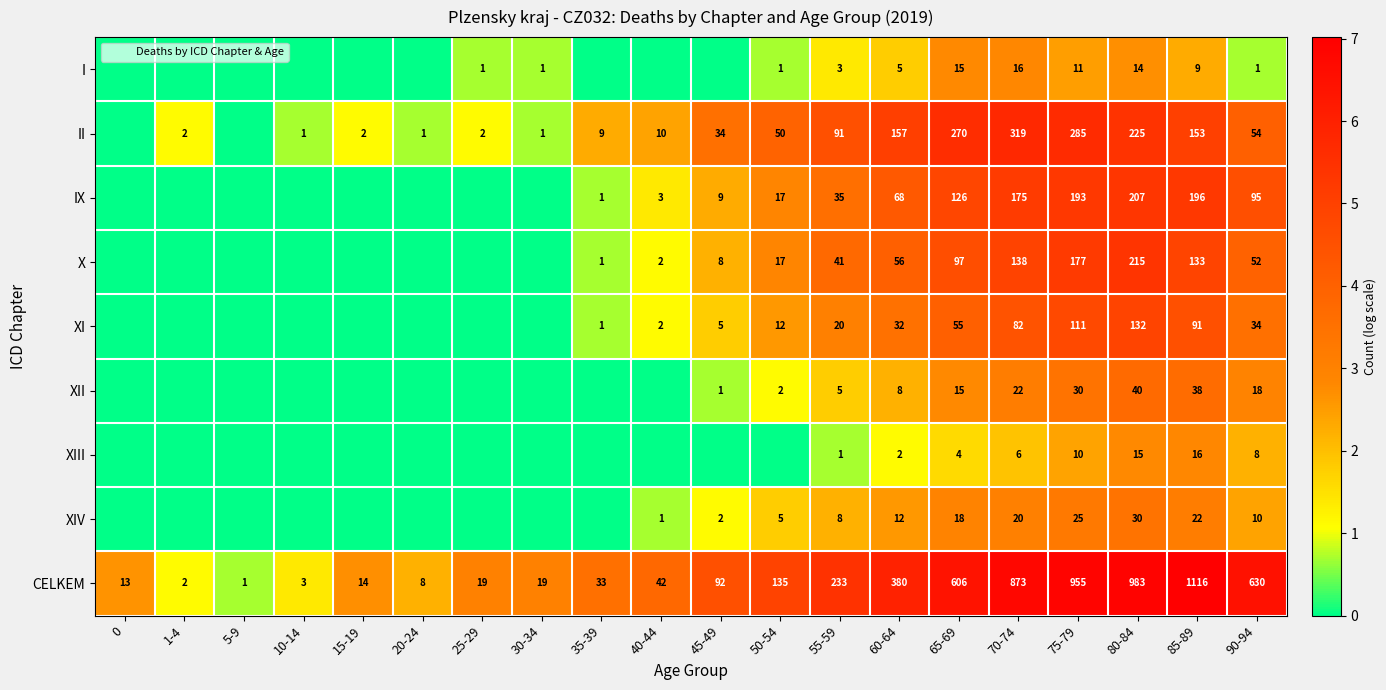

The II series shows 225 at 80-84. True or false?

True